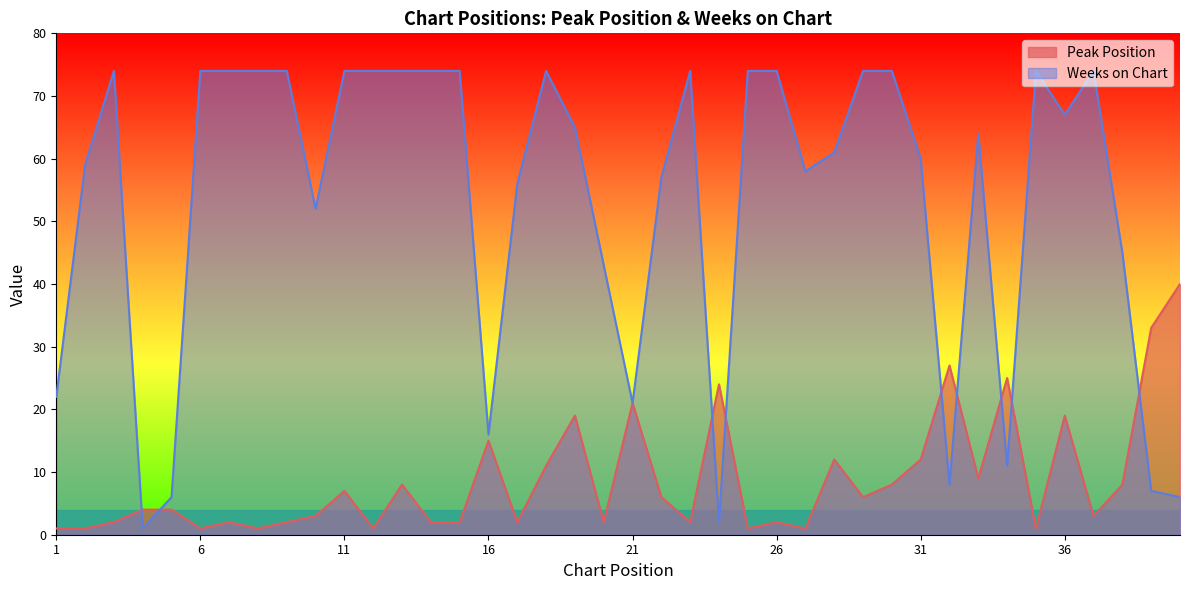

True or false: Weeks on Chart has a value of 22 at 1.

True